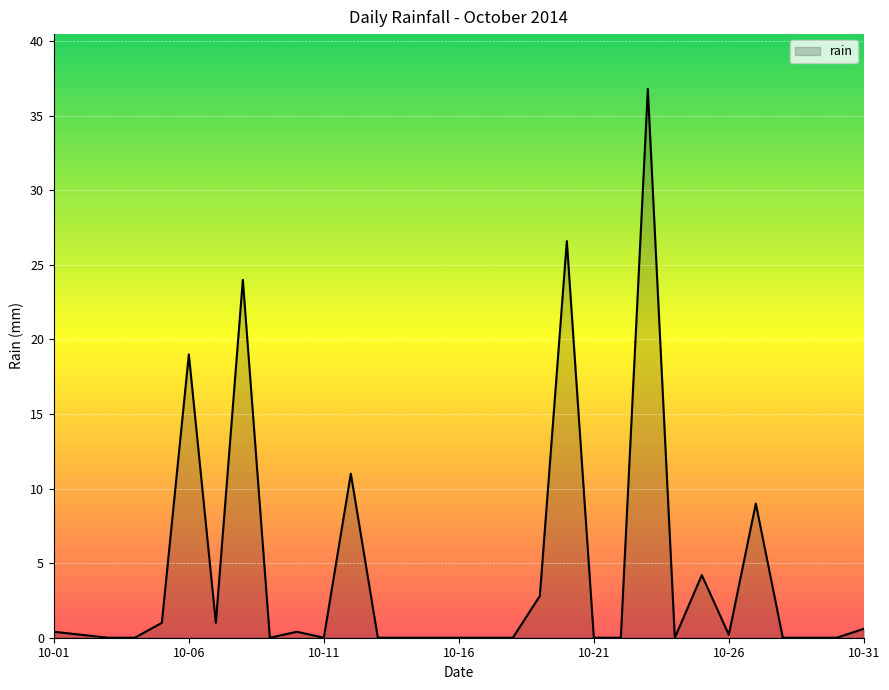

What is the difference between the maximum and minimum values?

36.8